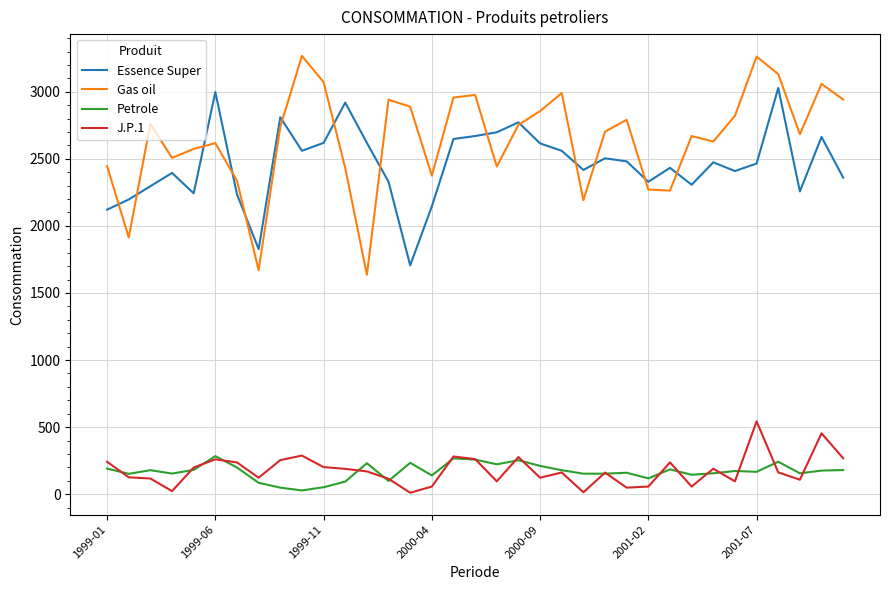

What is the lowest value of the J.P.1 series?

11